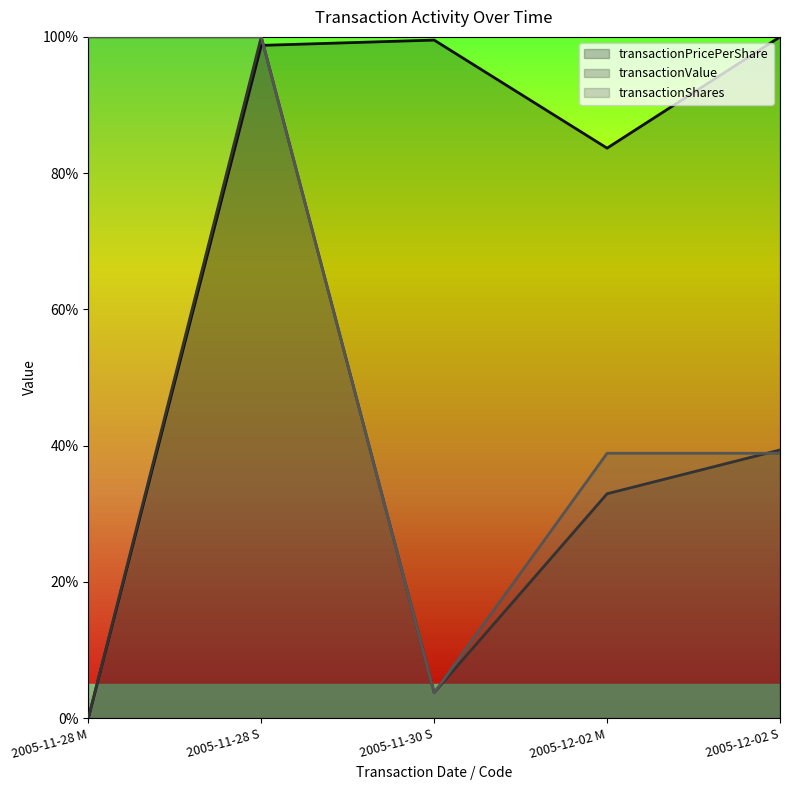

True or false: transactionPricePerShare and transactionValue cross at least once.

True